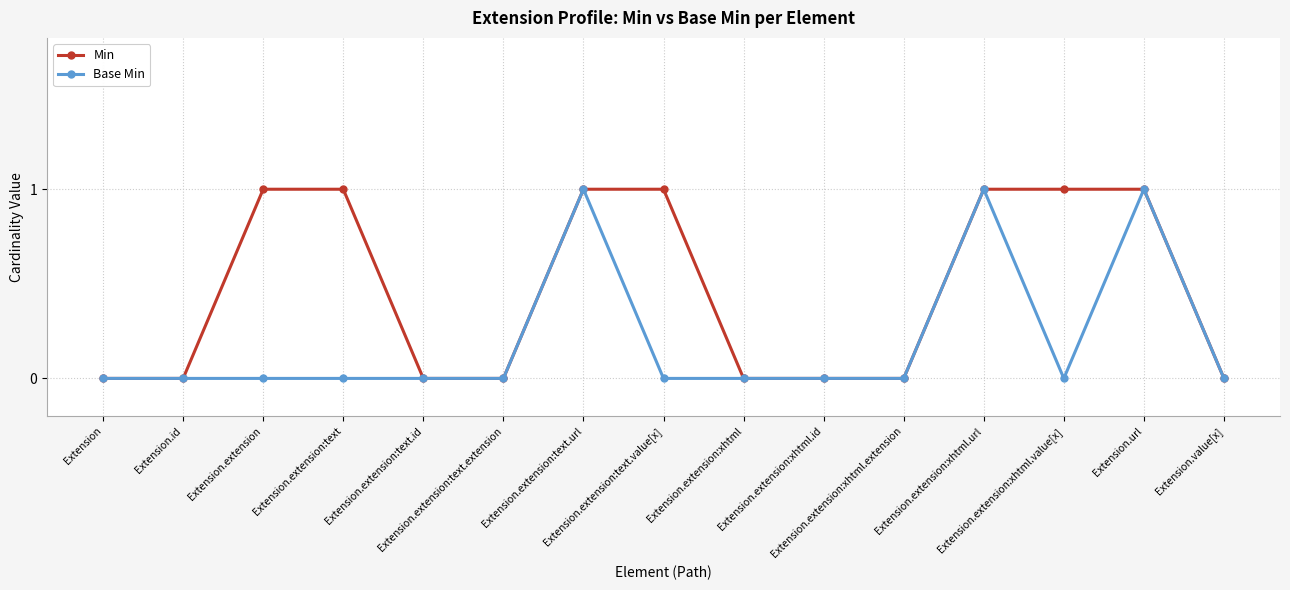

True or false: Base Min has more than 0 interior local peaks.

True